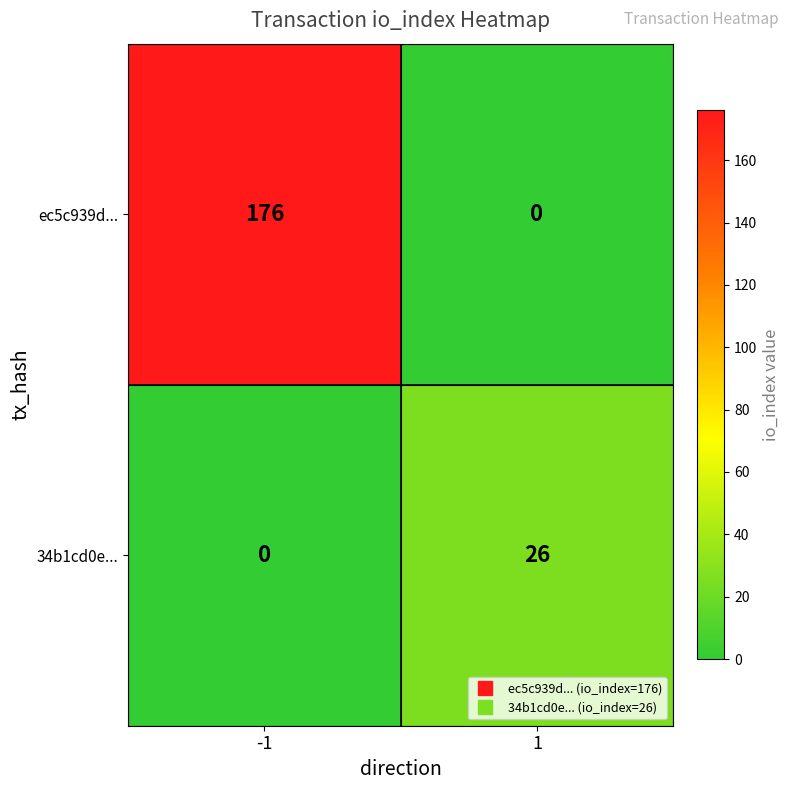

What is the sum of the ec5c939d... values at 1 and -1?

176